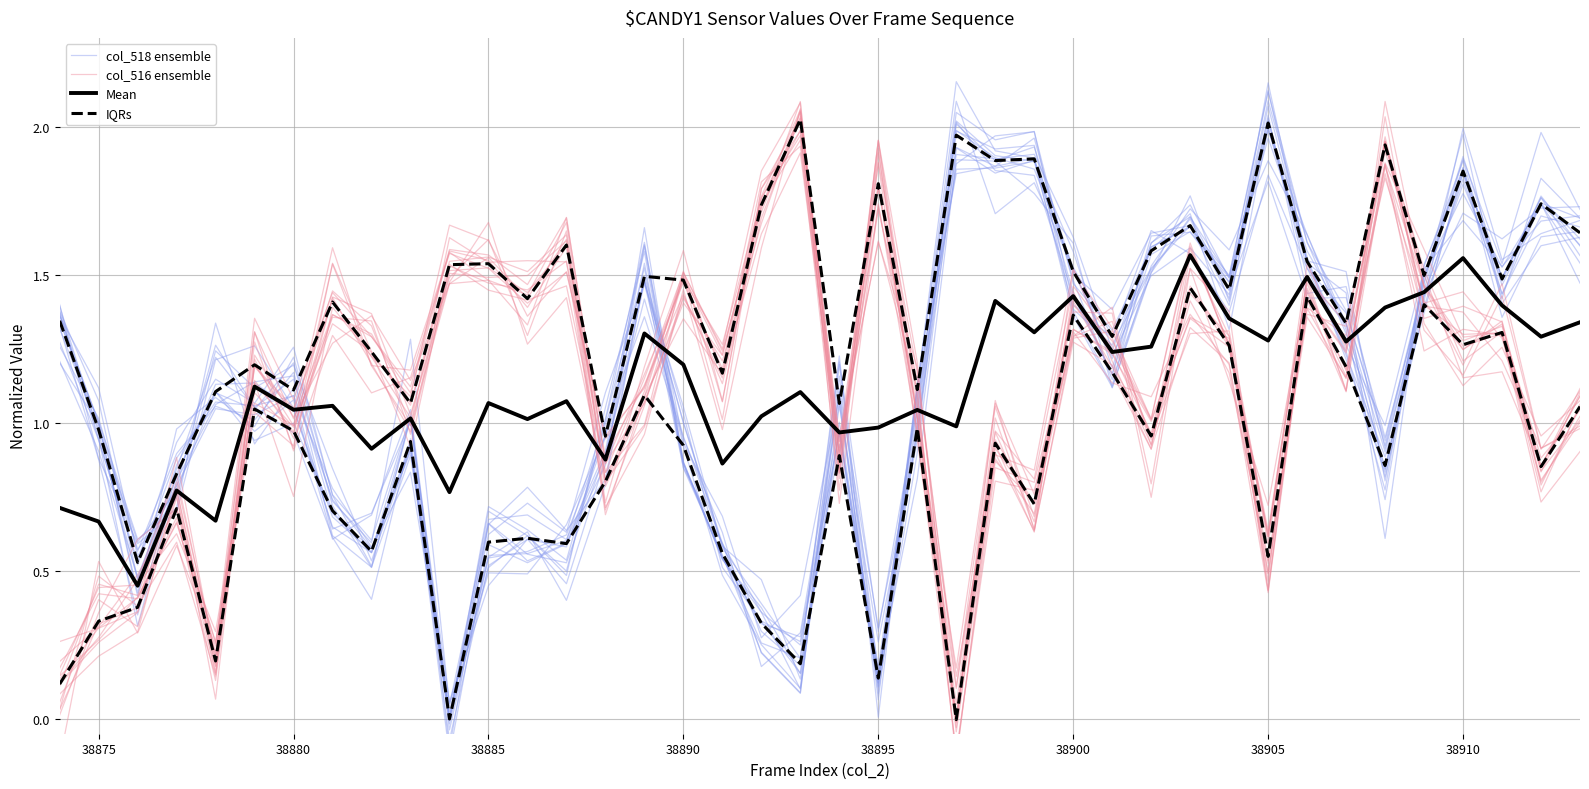

What is the sum of all col_518 ensemble values?

44.0